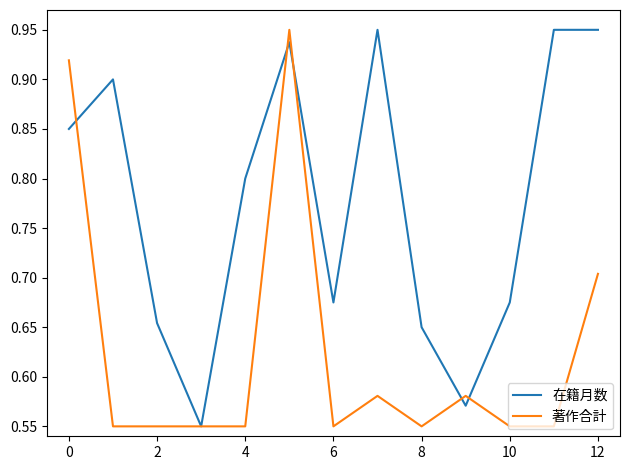

How many lines are shown in the chart?

2